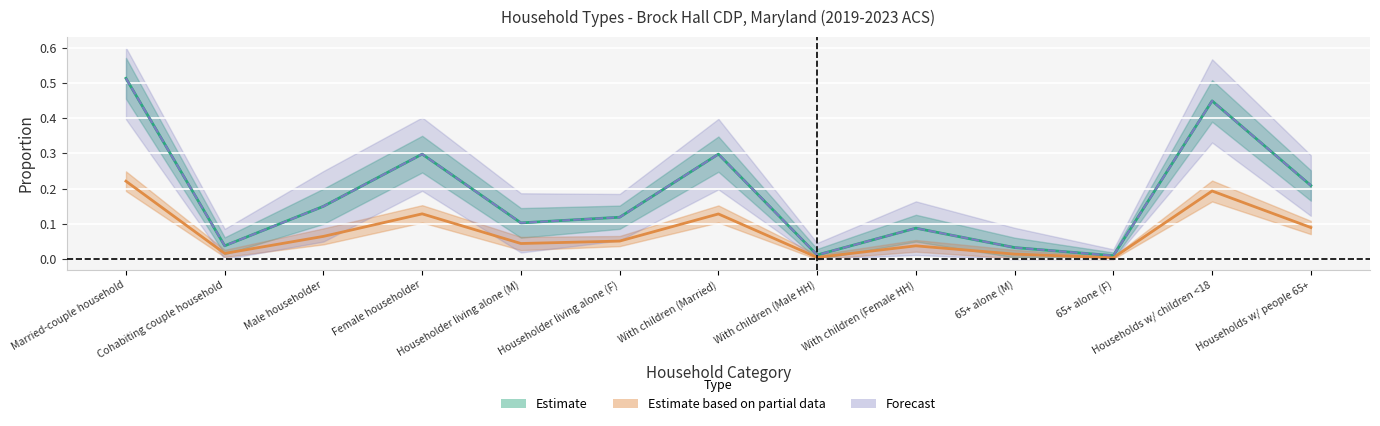

What is the difference between the maximum and minimum values in the estimate series?

0.2